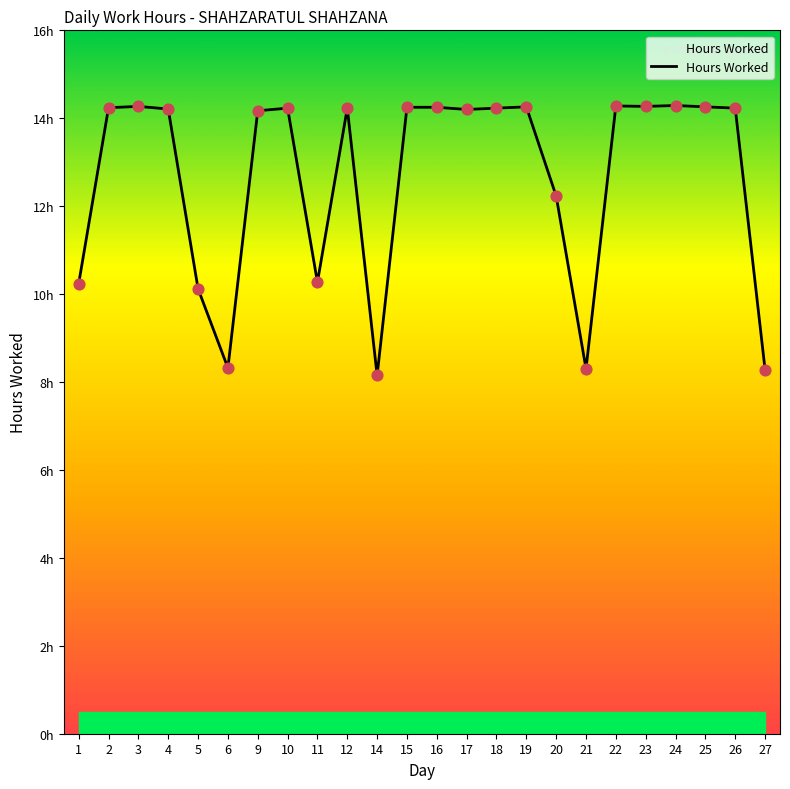

Between 18 and 22, which is larger?

22